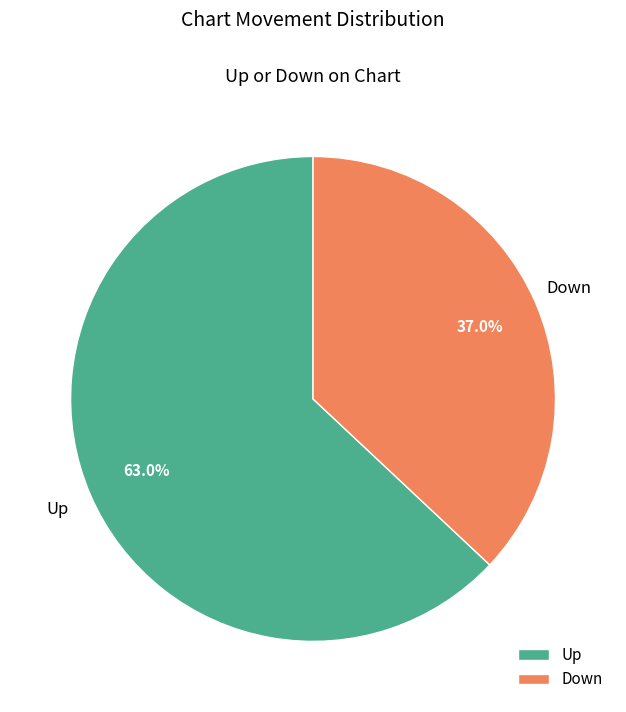

Between Down and Up, which is larger?

Up